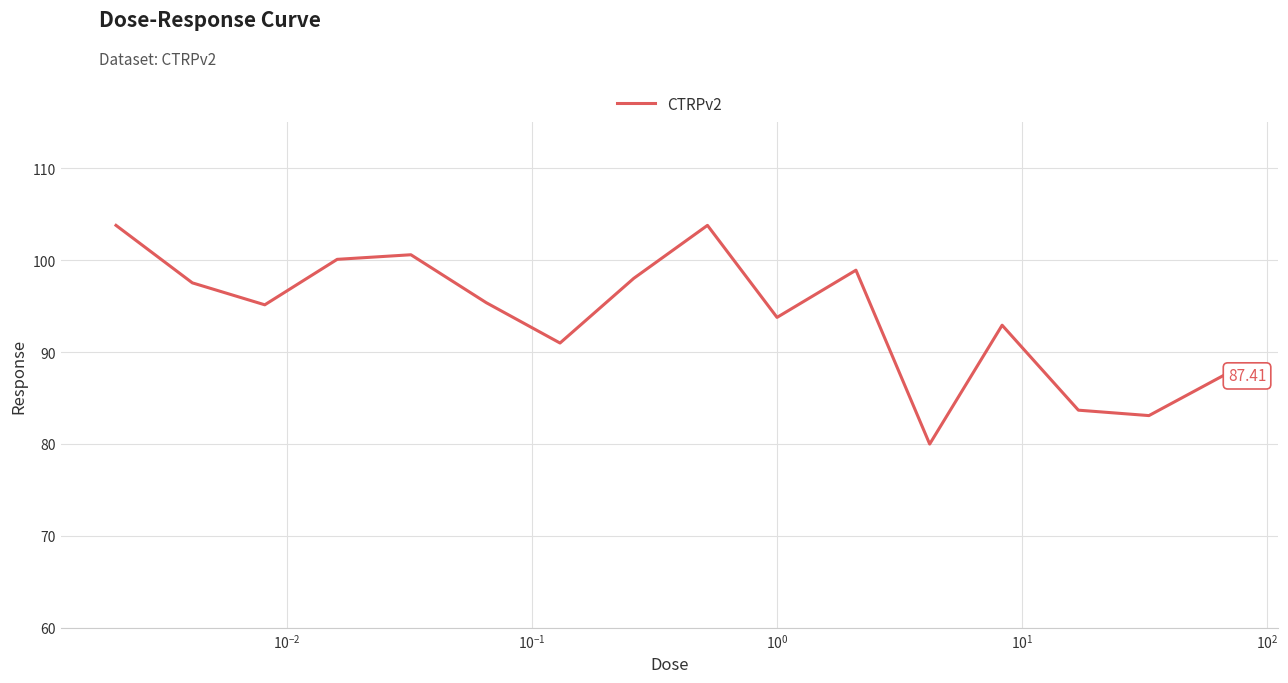

What is the difference between the maximum and minimum values?

23.8